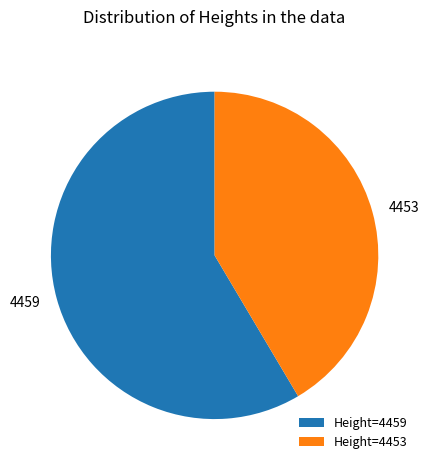

Combined, do 4459 and 4453 account for over 50%?

Yes